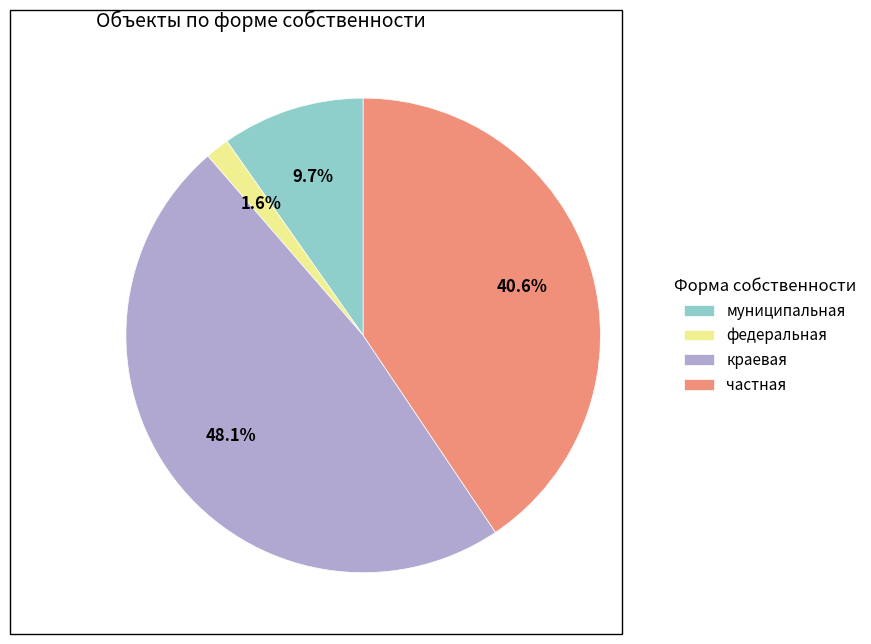

The федеральная slice represents 7% of the pie. True or false?

False